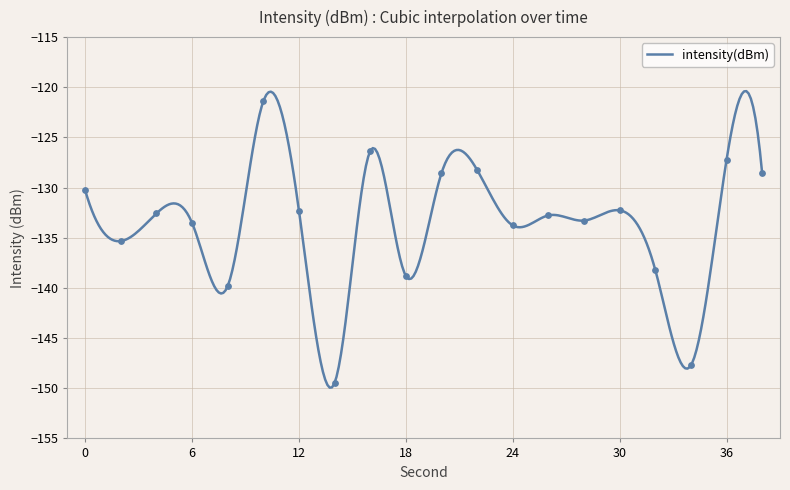

Which has a higher value, 4 or 18?

4